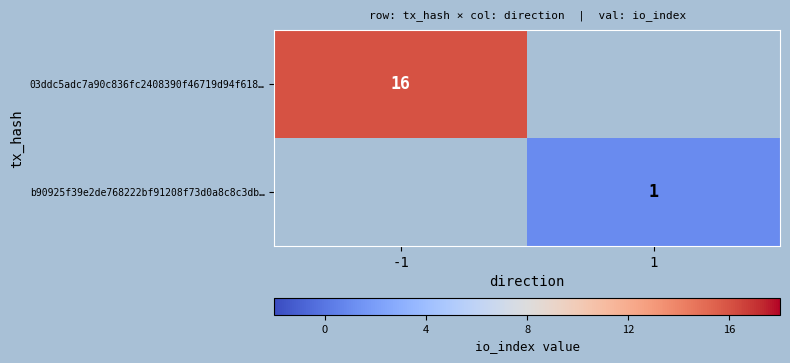

True or false: 03ddc5adc7a90c836fc2408390f46719d94f618… has a value of 10 at -1.

False